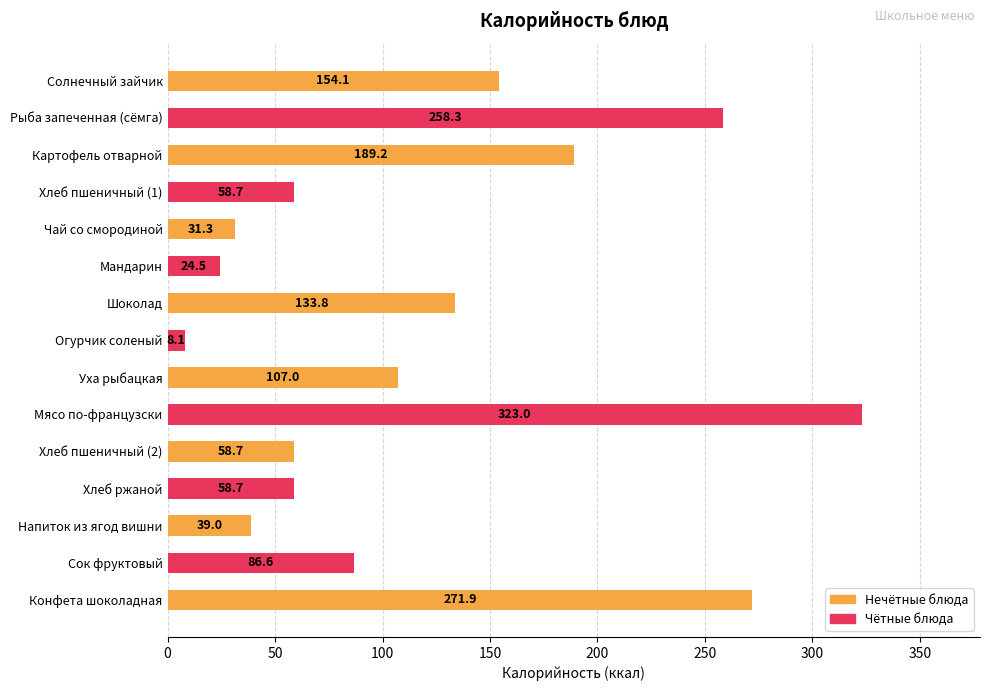

At which label is the value closest to 165?

Солнечный зайчик